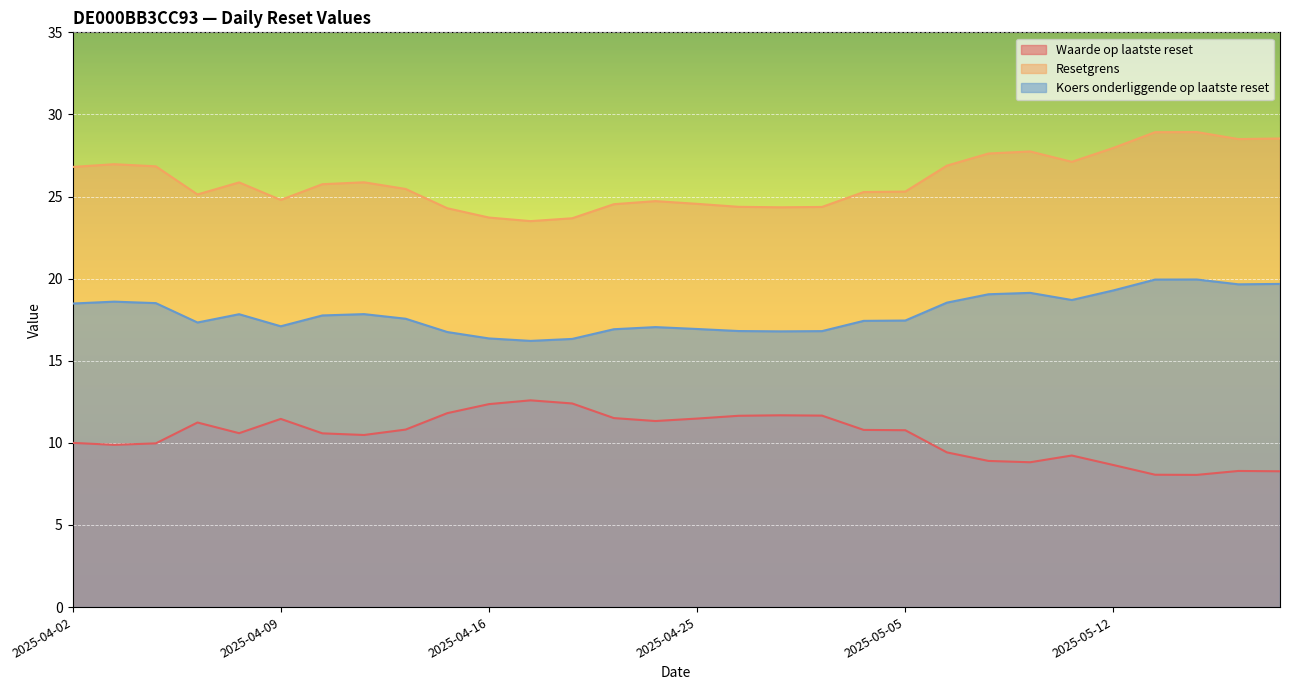

How many data points does each series have?

30